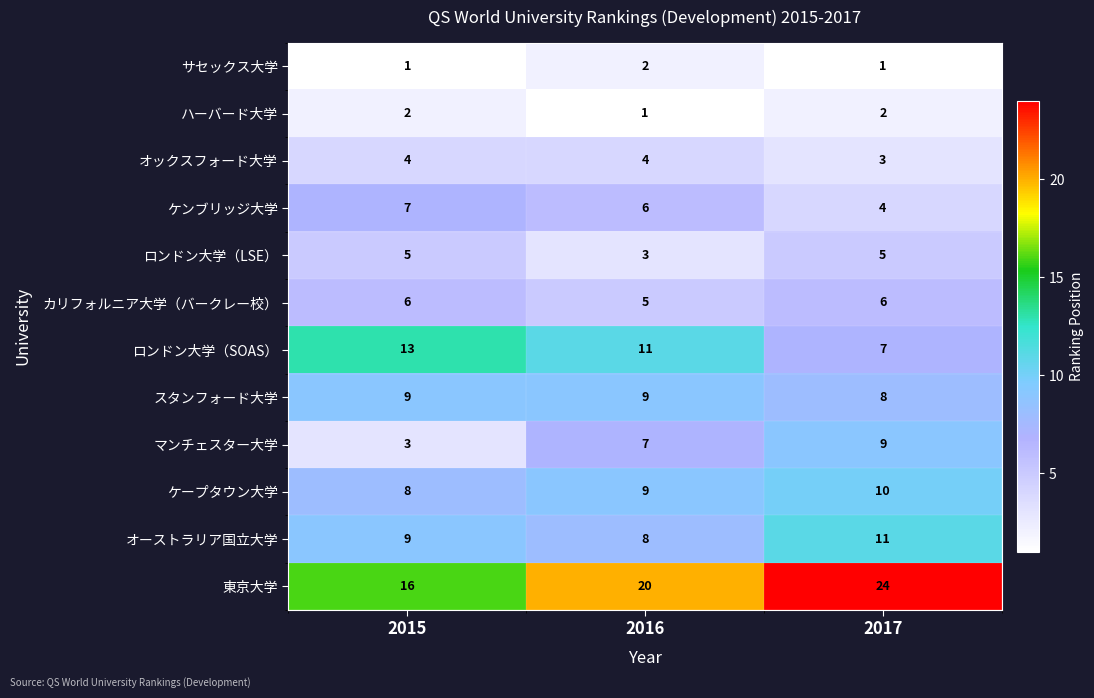

What is the difference between the highest and lowest values at 2015?

15